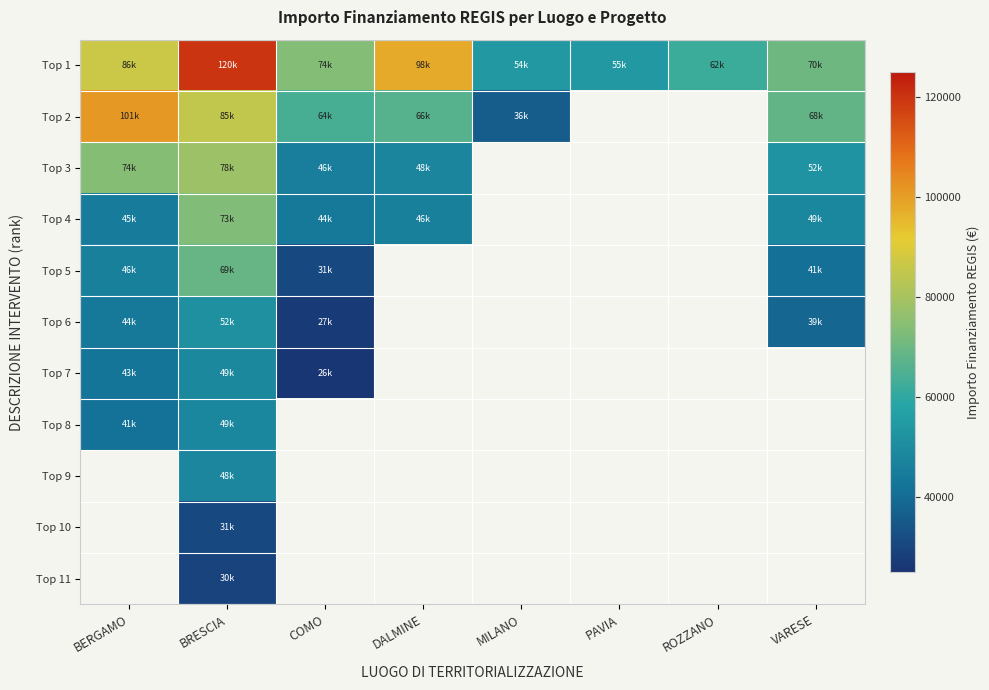

Which label corresponds to the smallest value in the chart?

COMO